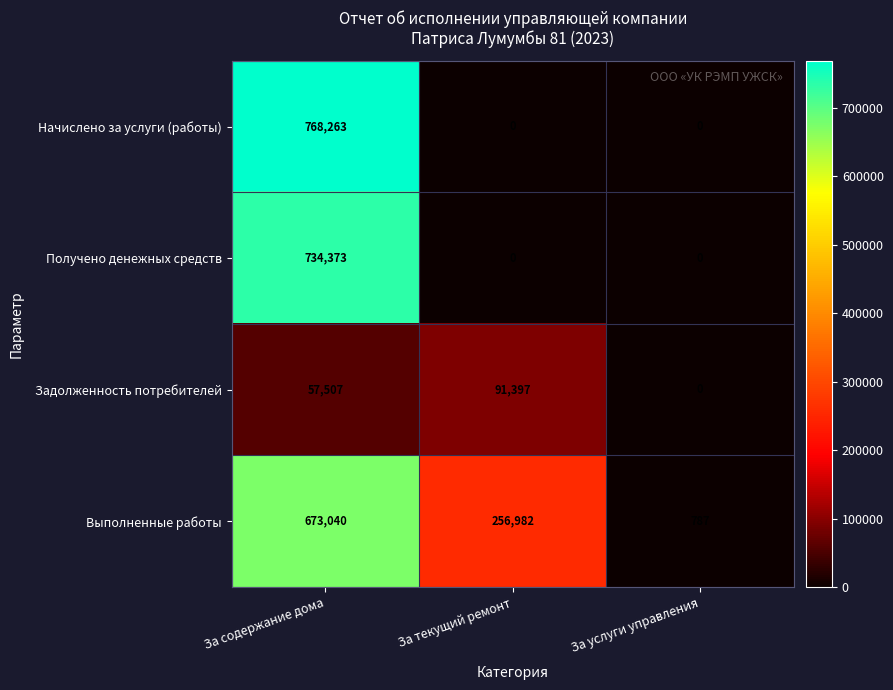

Rank the series by their maximum value, from highest to lowest.

Начислено за услуги (работы), Получено денежных средств, Выполненные работы, Задолженность потребителей